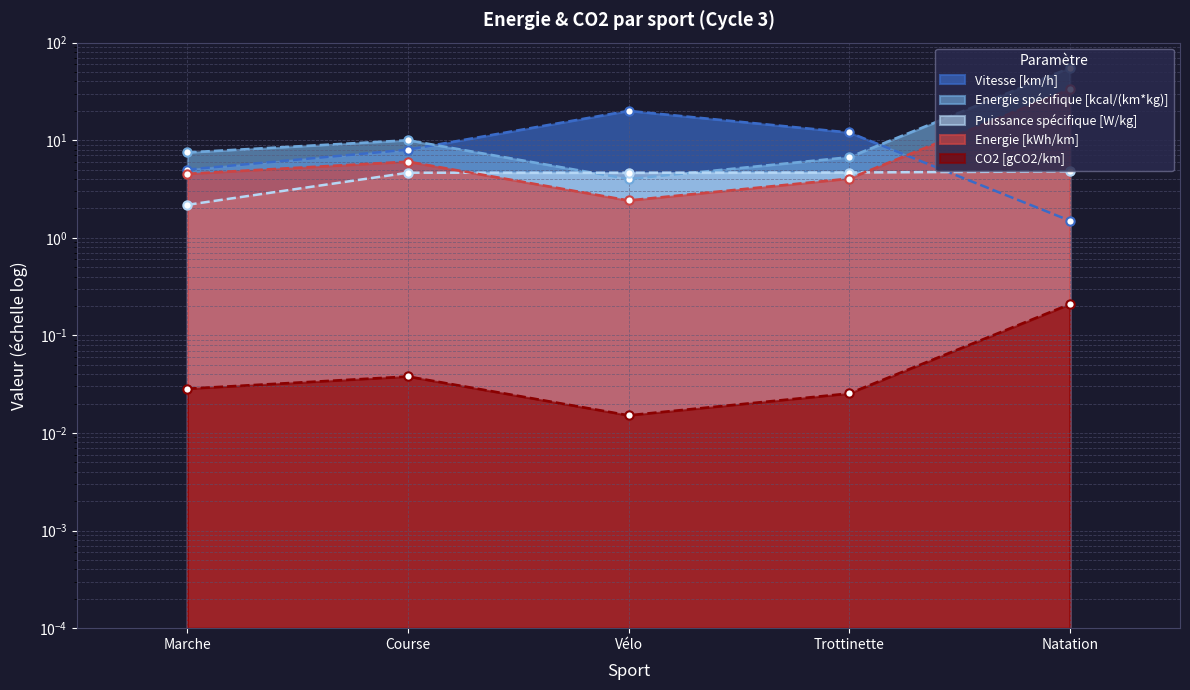

At which label is CO2 [gCO2/km] closest to 0?

Vélo